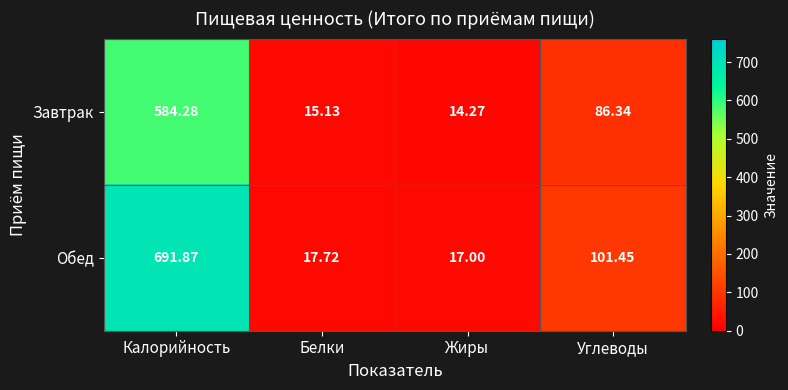

How many values in the Обед series exceed 101?

2